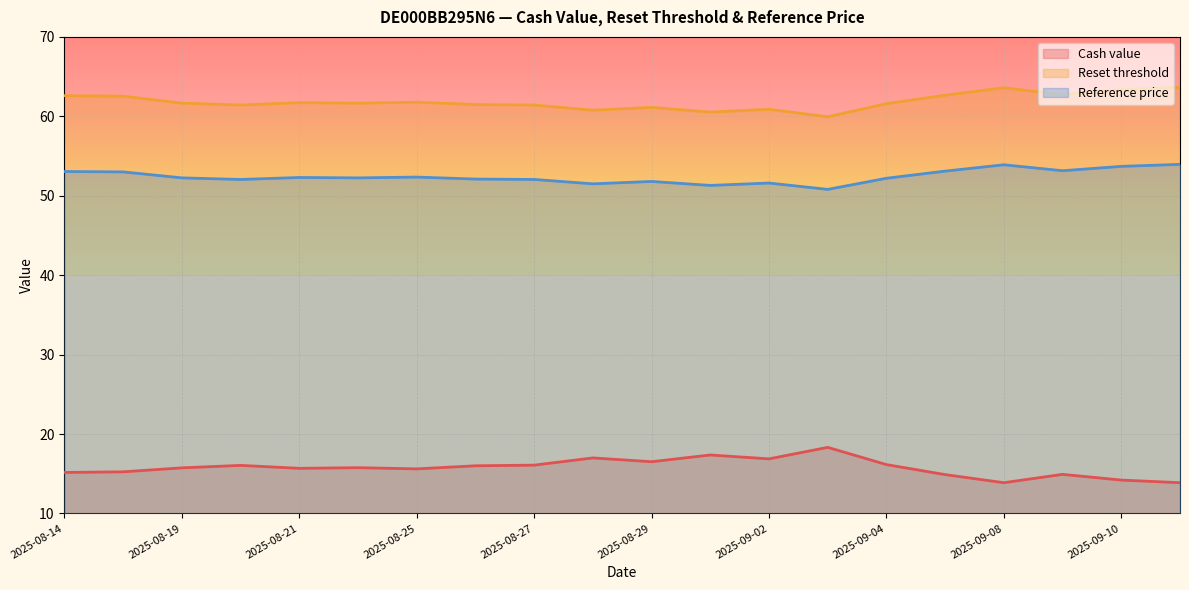

What is the spread (max minus min) of values at 2025-09-04?

45.4